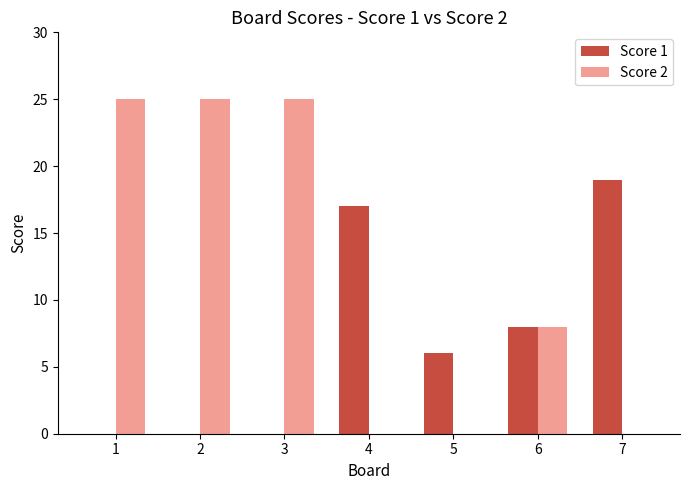

Which series has the largest total across all categories?

Score 2